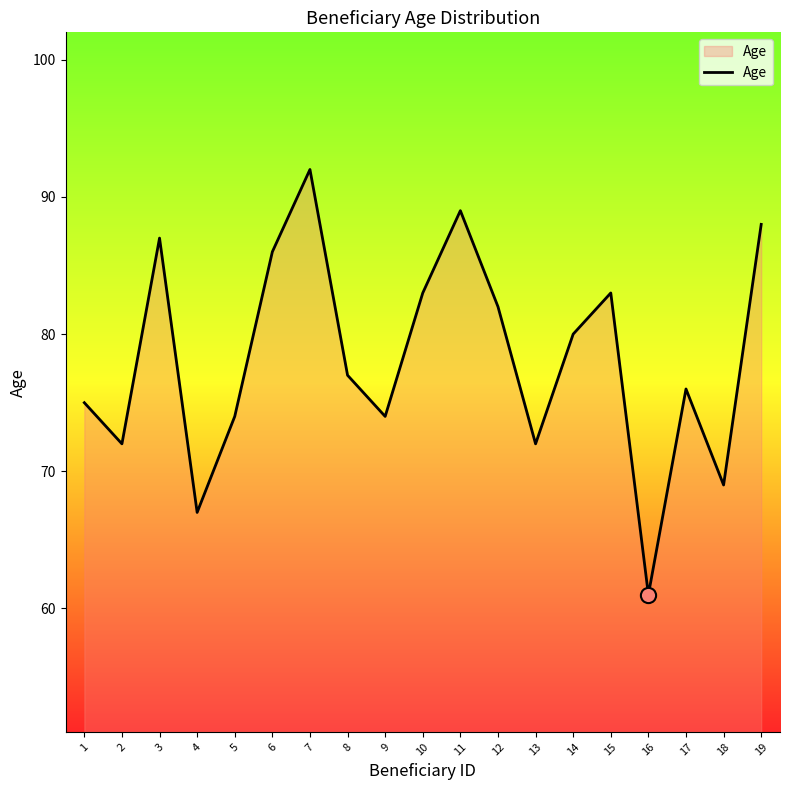

Approximately how many times larger is the value at 3 compared to 15?

1.0